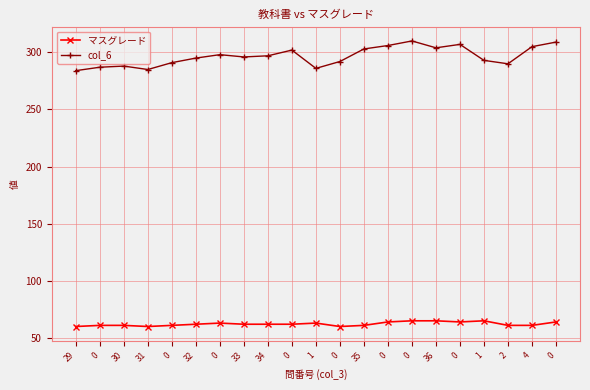

What is the minimum value shown in the chart?

60